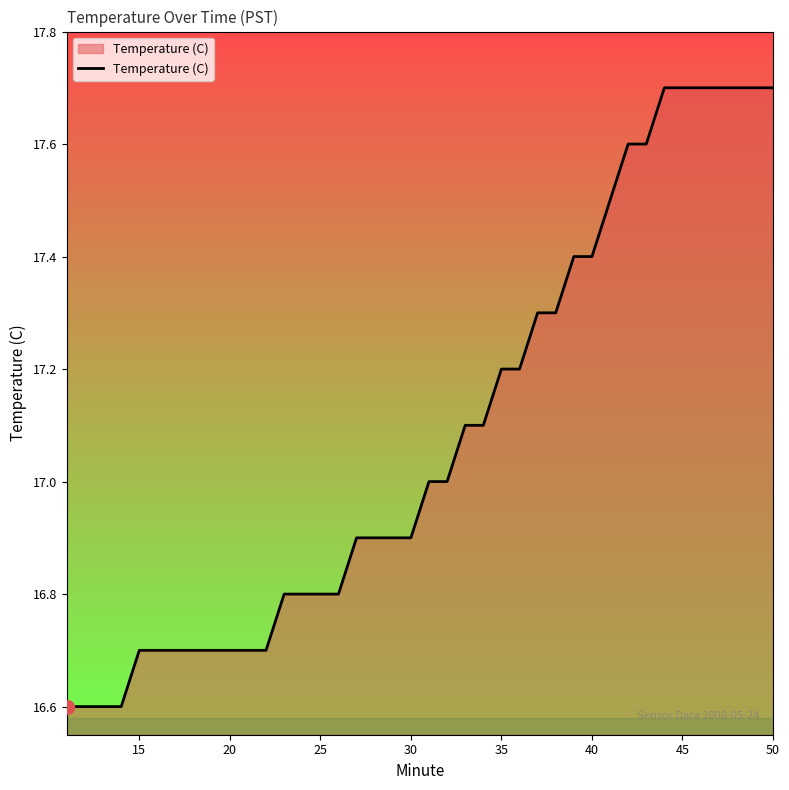

What is the sum of all values?

683.4